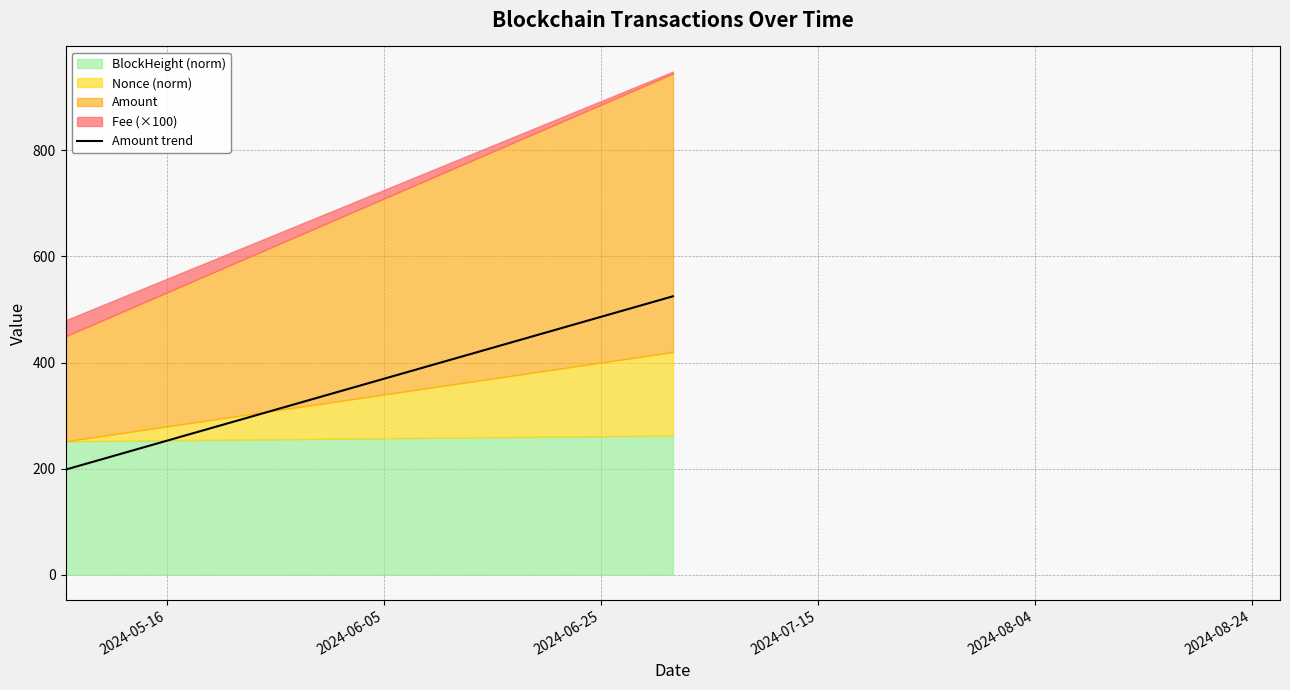

What is the lowest value of the Amount trend series?

198.4